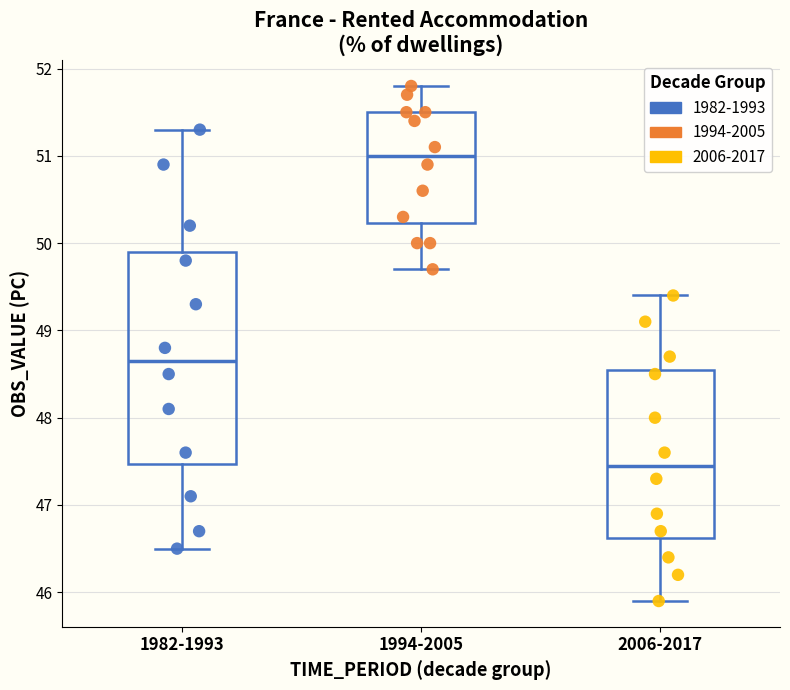

Which box's median line is the highest?

1994-2005